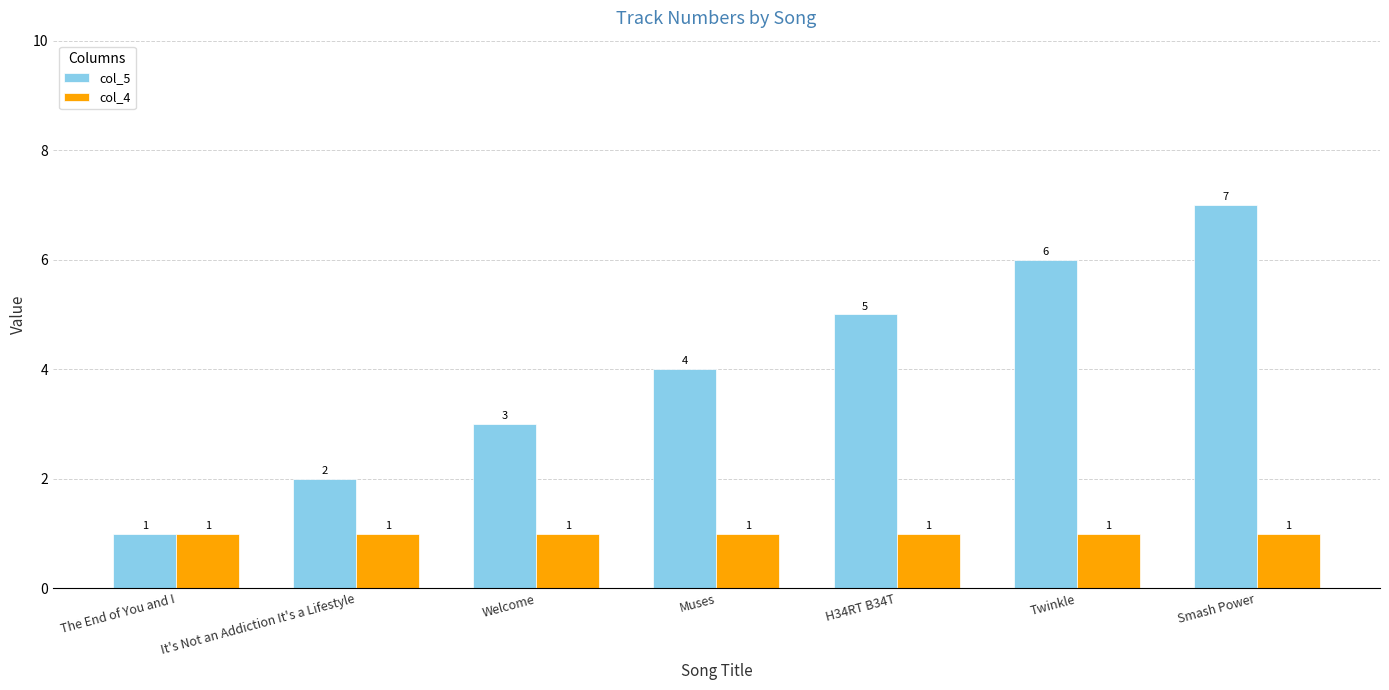

What is the label of the 6th bar from the left?

Twinkle